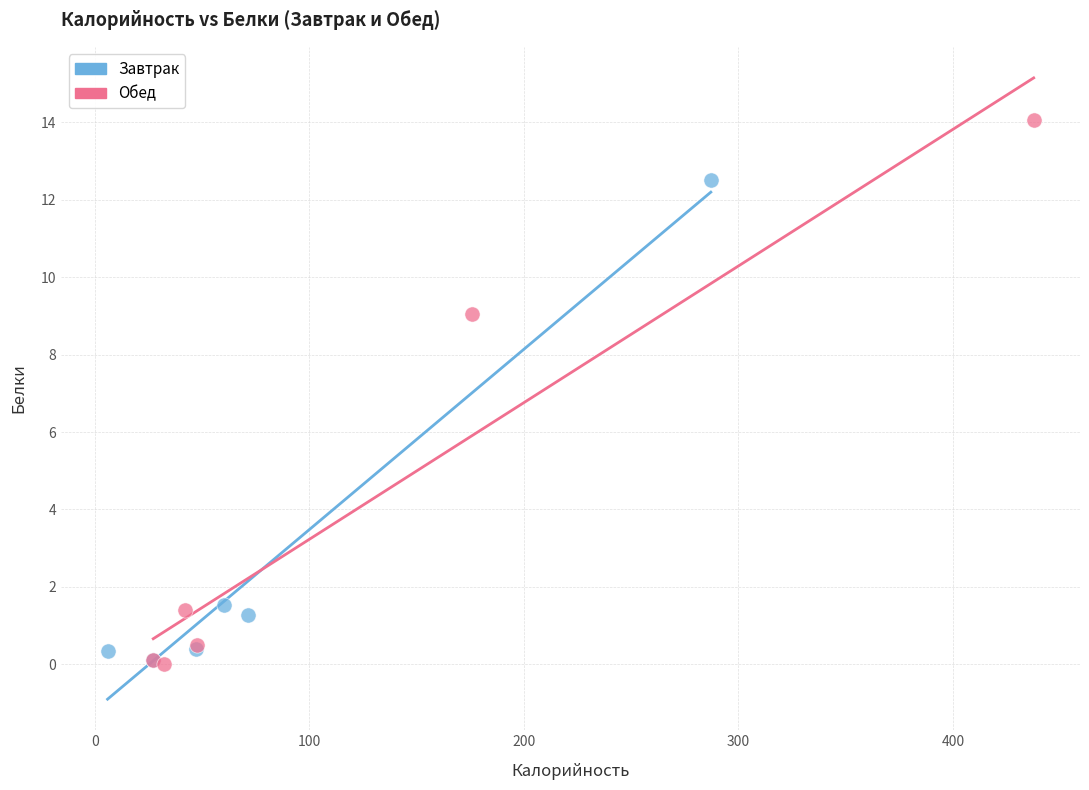

Which series has the largest Y range (max minus min)?

Обед